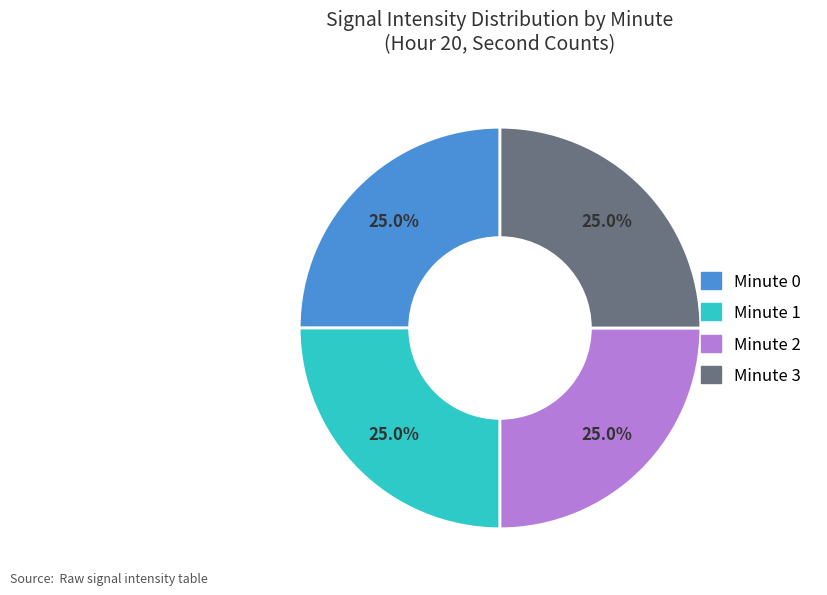

Approximately how many times larger is the value at Minute 3 compared to Minute 1?

1.0